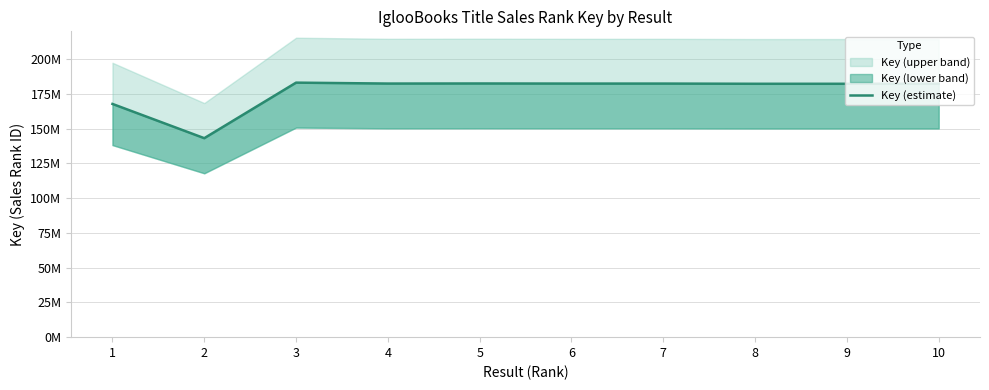

Reading right to left, transcribe all the data shown in this chart.

10=182273928.6	9=182273613.2	8=182273804.5	7=182416698.0	6=182417205.4	5=182487387.4	4=182427170.0	3=183091841.1	2=143142397.8	1=167779098.8